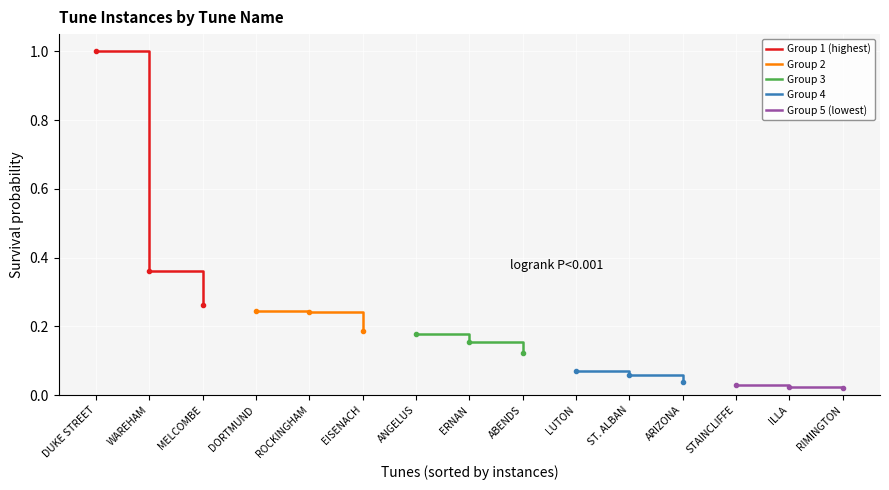

At which label does Group 1 (highest) reach its minimum?

MELCOMBE